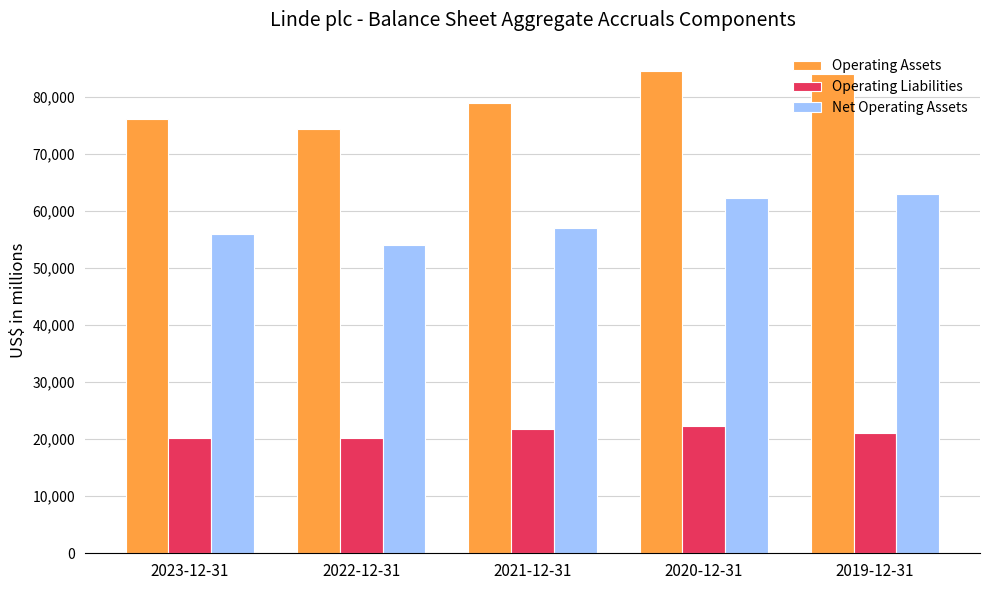

Between 2023-12-31 and 2020-12-31, which series saw the biggest shift?

Operating Assets